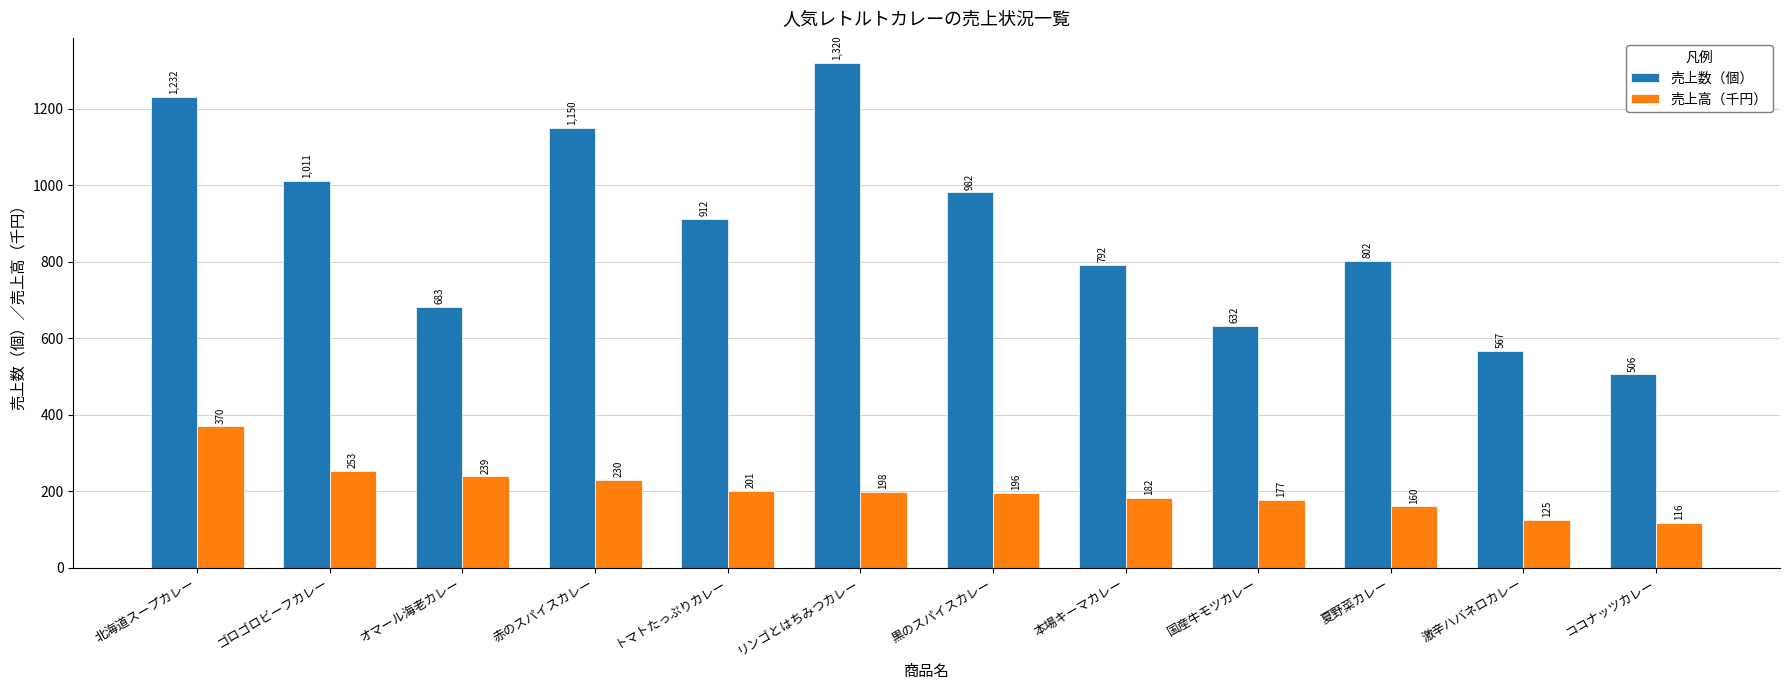

At which category is the sum across all series the highest?

北海道スープカレー